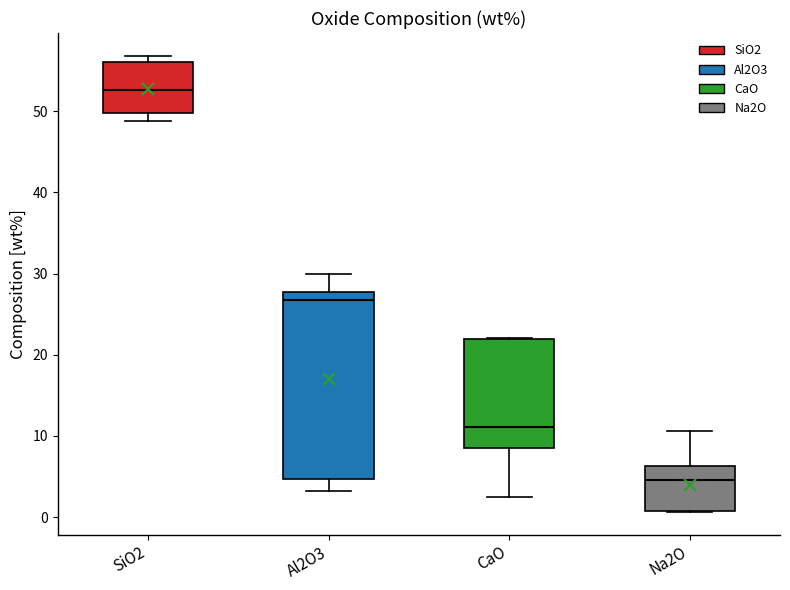

Where is the upper edge of the box for Al2O3 on the y-axis? The values are not printed on the chart, so give them approximately, as read against the axis.

28